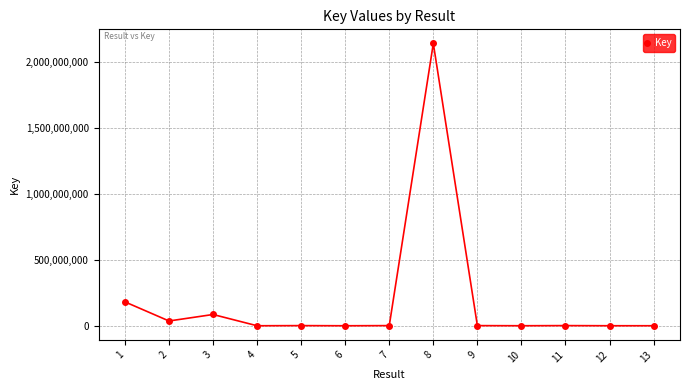

Does the chart have visible grid lines?

Yes